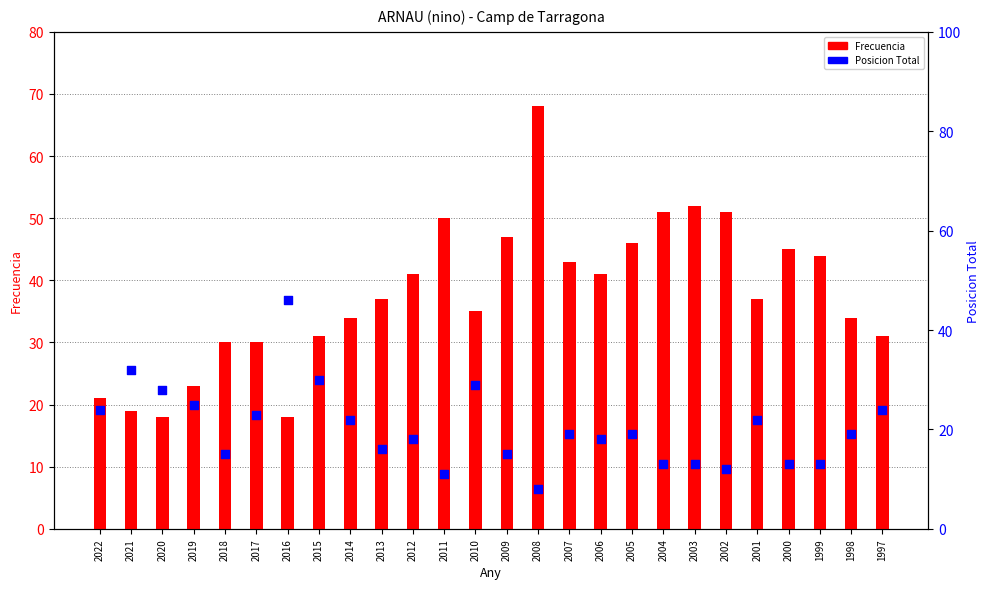

Which series contains the lowest Y value?

Posicion Total